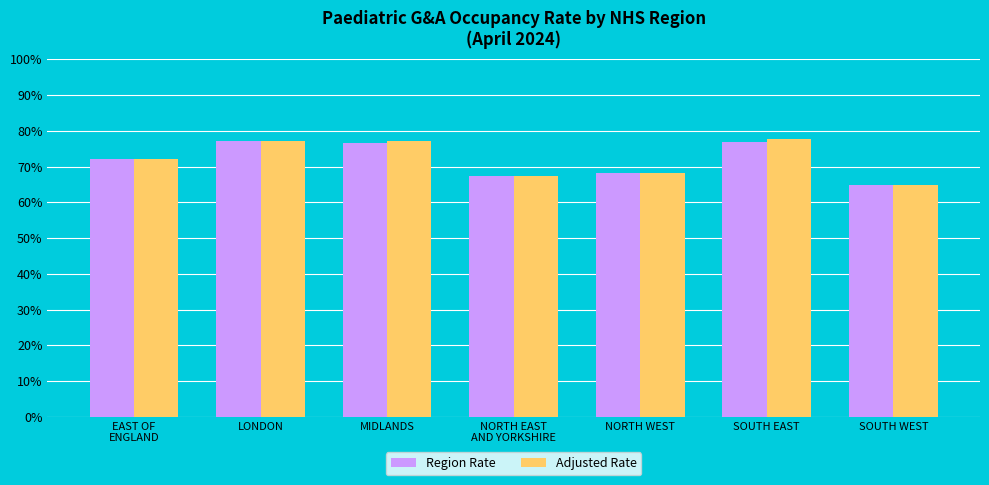

At MIDLANDS, list the series in order from largest to smallest.

Adjusted Rate, Region Rate